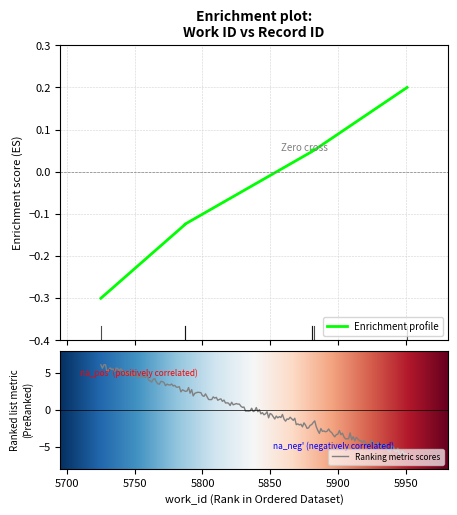

Rank the categories by value from lowest to highest.

5725, 5787, 5787, 5881, 5881, 5882, 5951